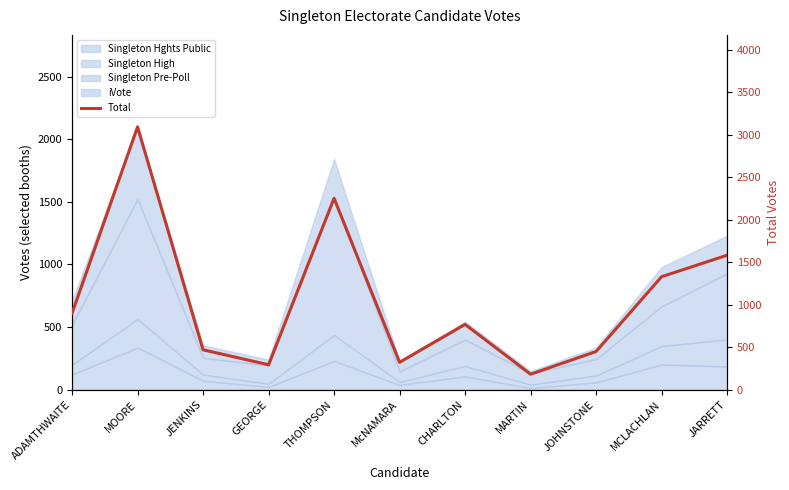

How many lines are shown in the chart?

1